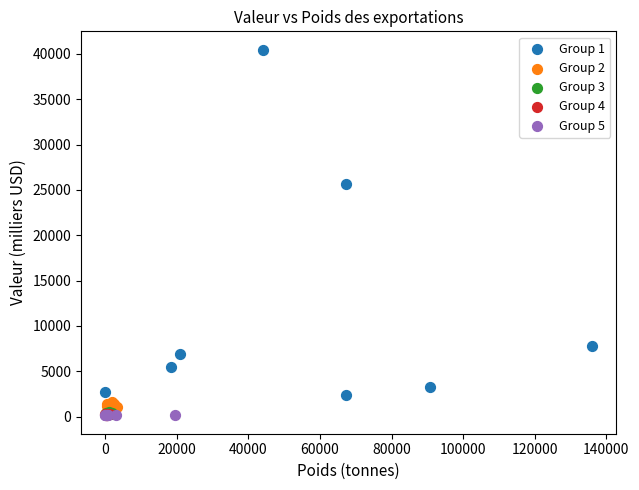

Which series has the widest spread of Y values?

Group 1